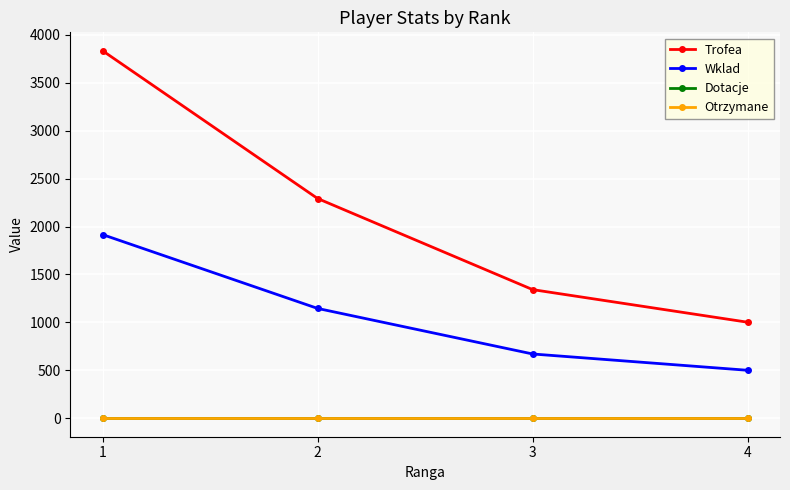

The value of Trofea at 2 is 979. True or false?

False